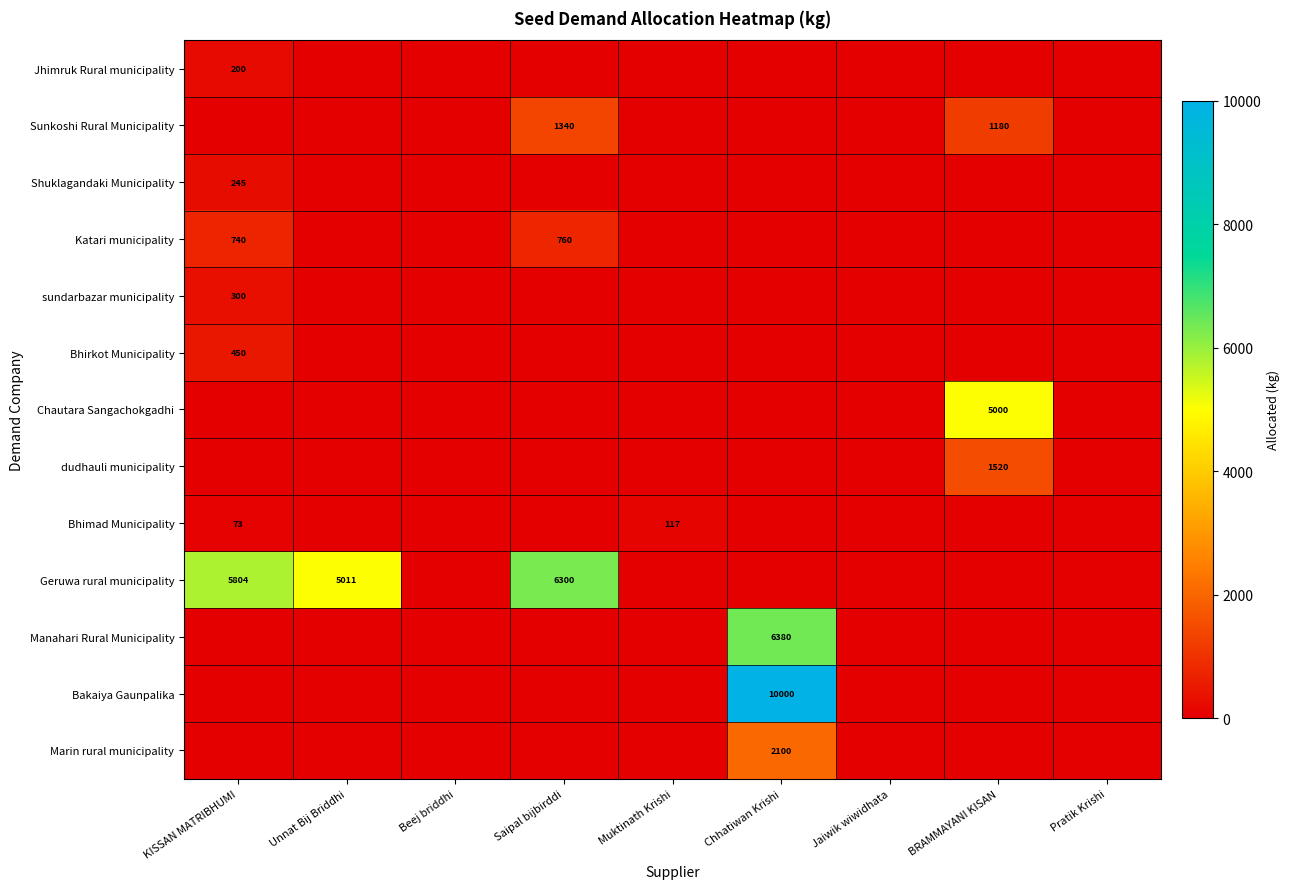

The value of Bakaiya Gaunpalika at Chhatiwan Krishi is 10000. True or false?

True